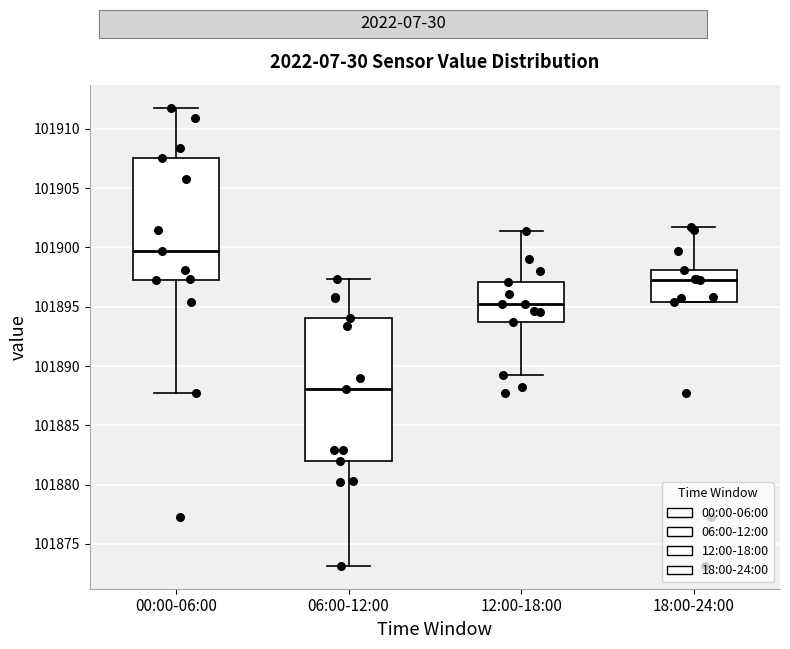

Which box is the tallest, from its lower edge to its upper edge?

06:00-12:00